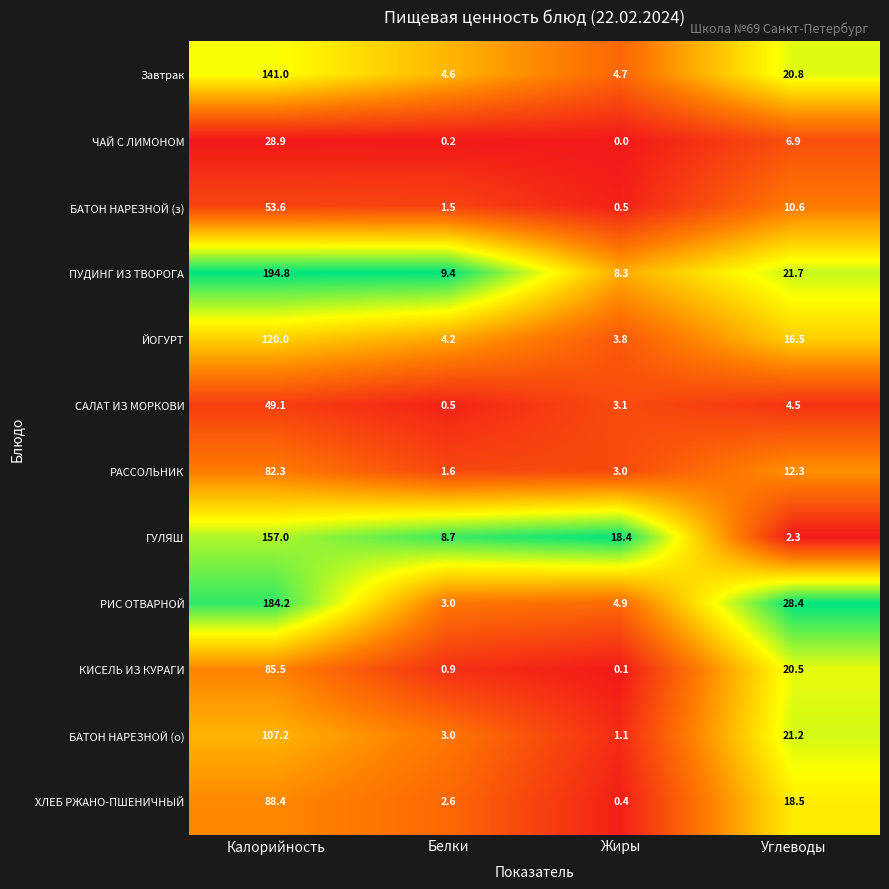

Is it true that РИС ОТВАРНОЙ equals 4.9 at Жиры?

True